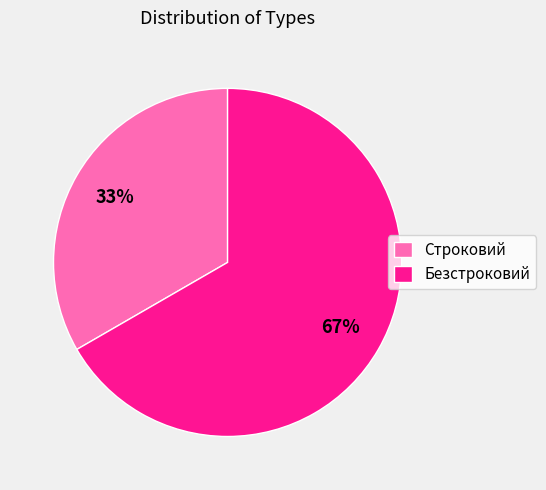

Between Строковий and Безстроковий, which is larger?

Безстроковий